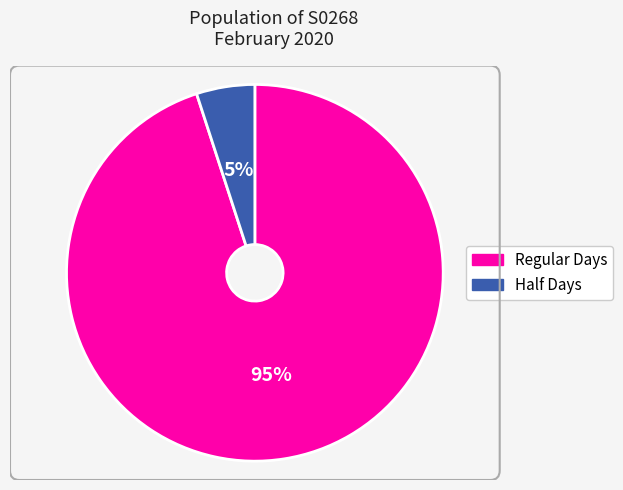

Is there a majority slice in this chart?

Yes